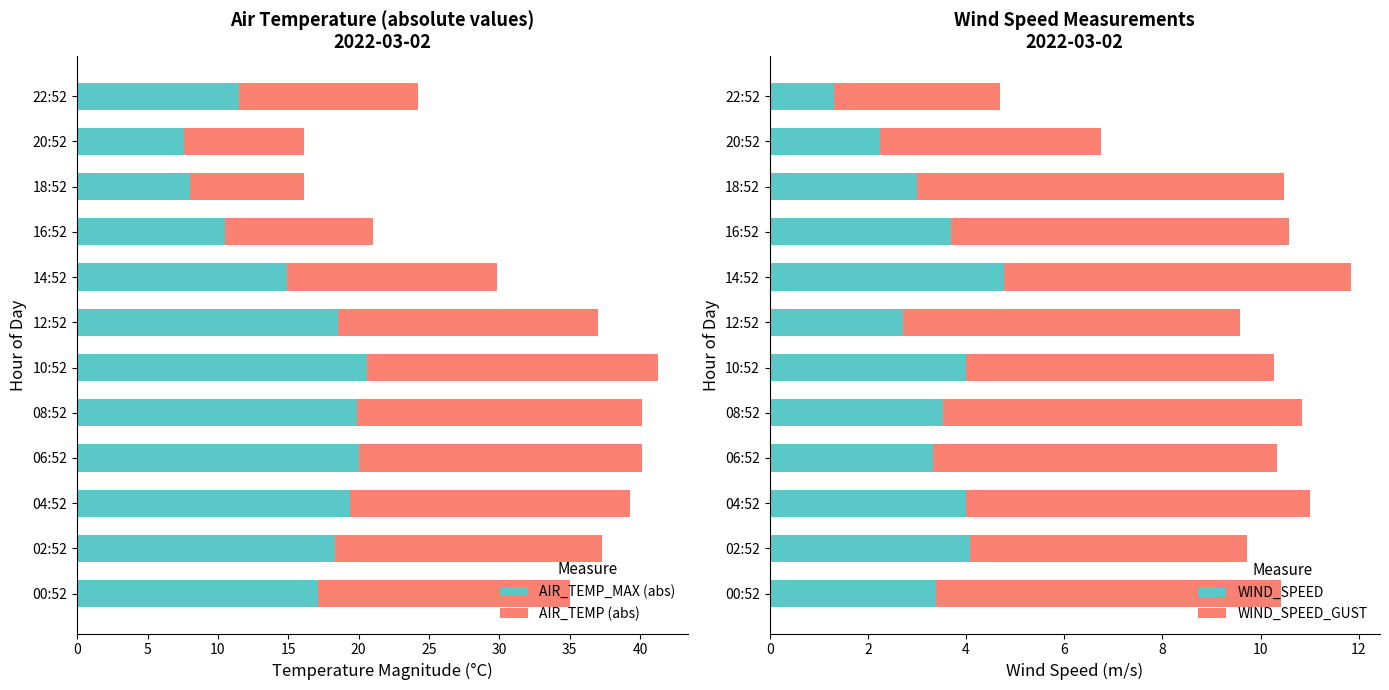

How many data points in WIND_SPEED_GUST are less than 7?

6